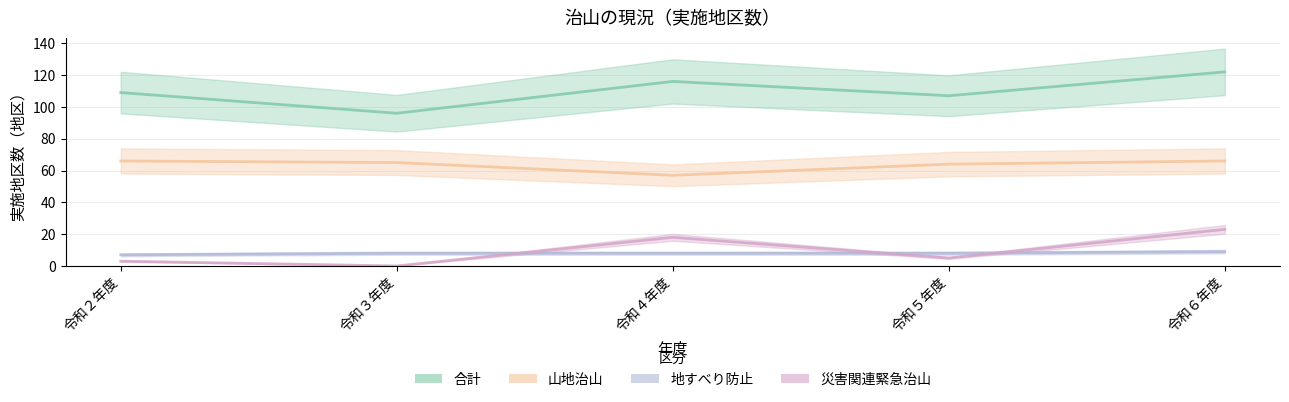

At which label does 山地治山 first exceed 65?

令和２年度